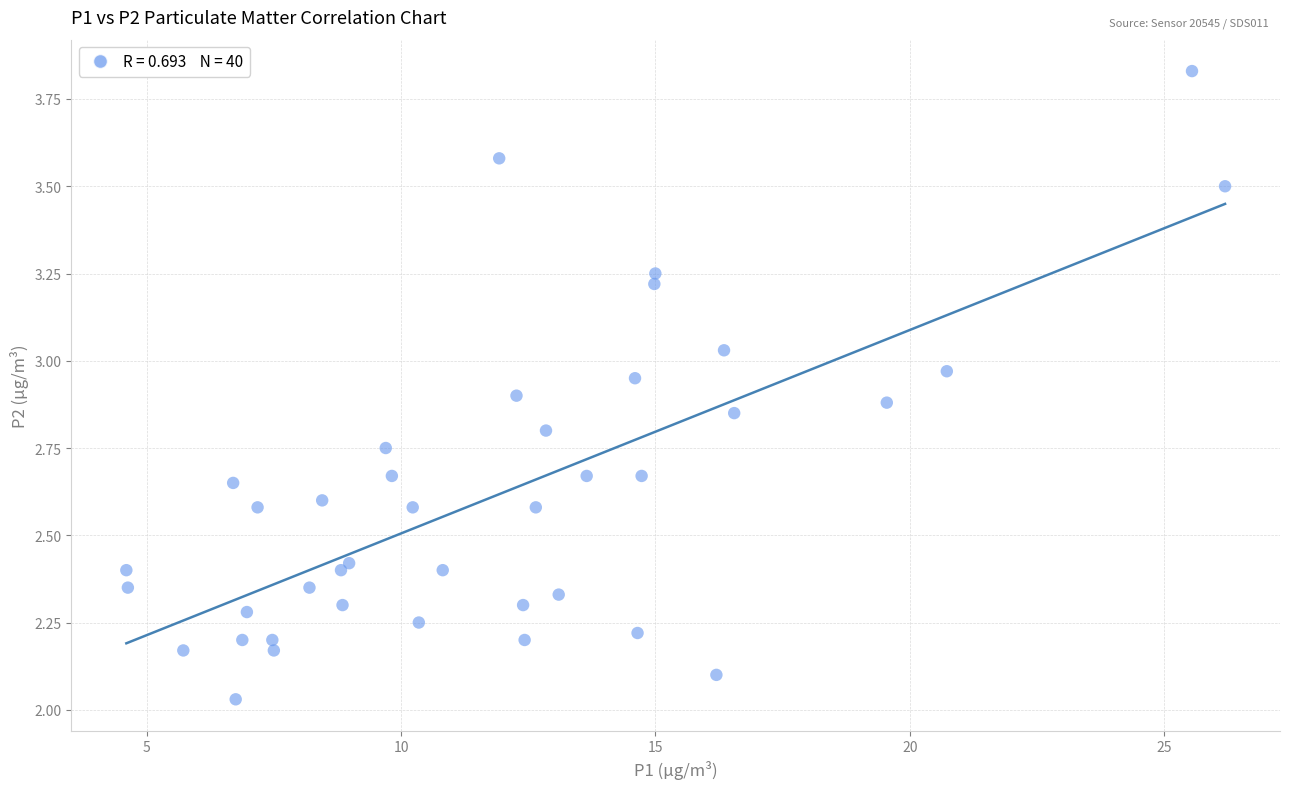

What is the range of X values (max minus min)?

21.6